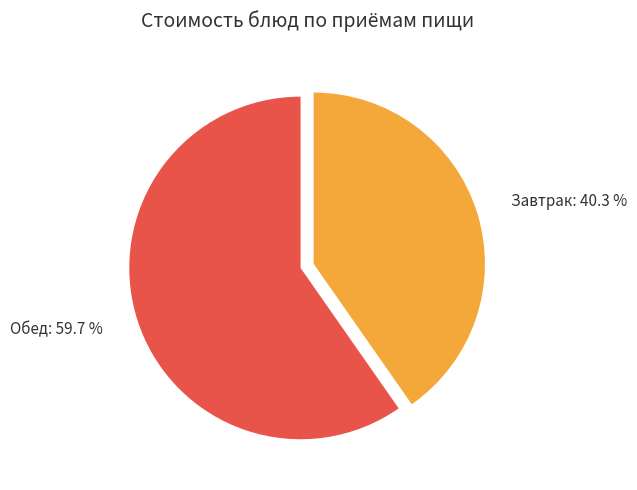

Is there a majority slice in this chart?

Yes